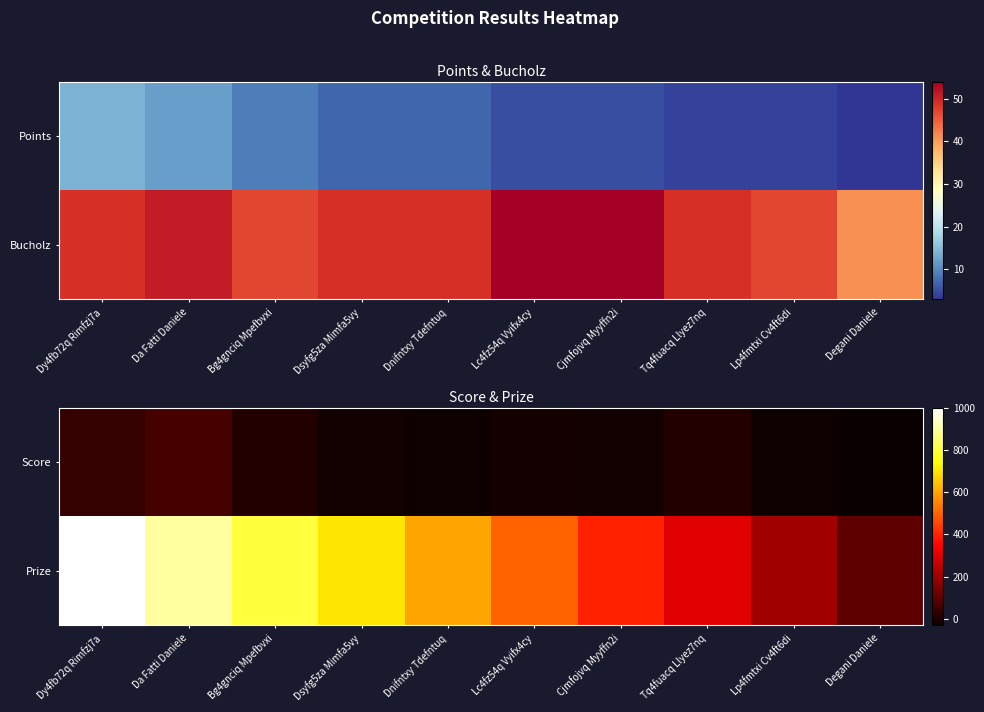

Which has a higher value, Dsyfg5za Mimfa5vy or Degani Daniele?

Dsyfg5za Mimfa5vy